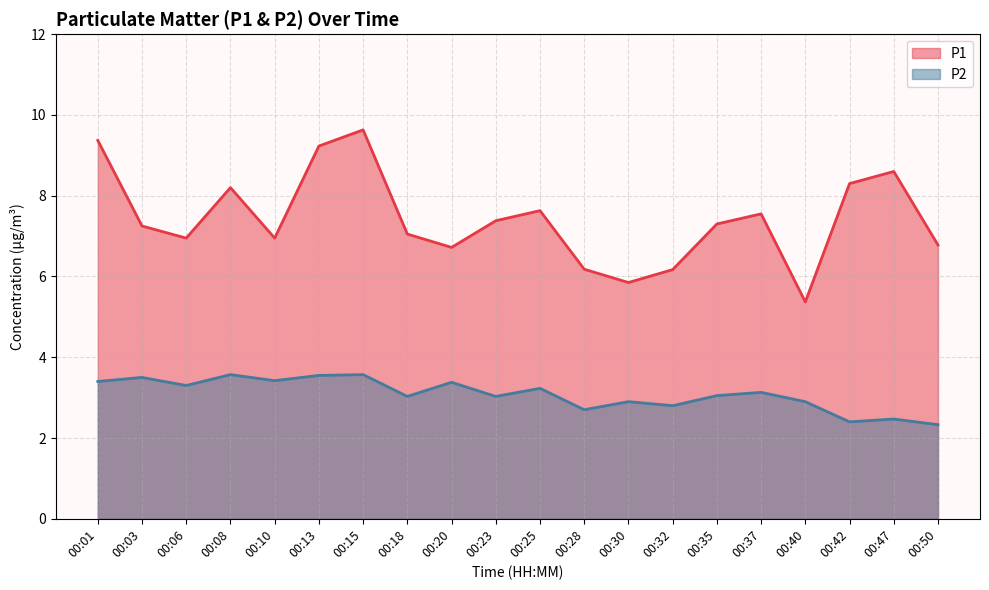

True or false: P1 and P2 intersect in this chart.

False